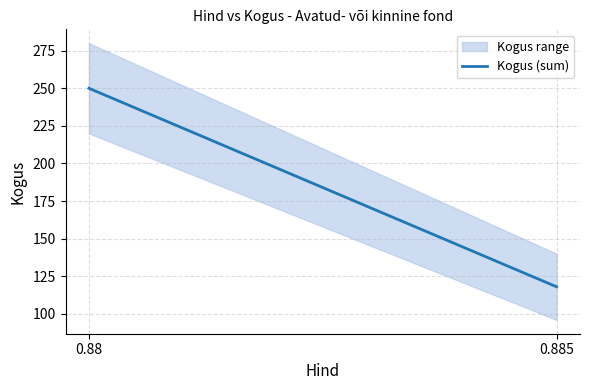

What is the average value?

184